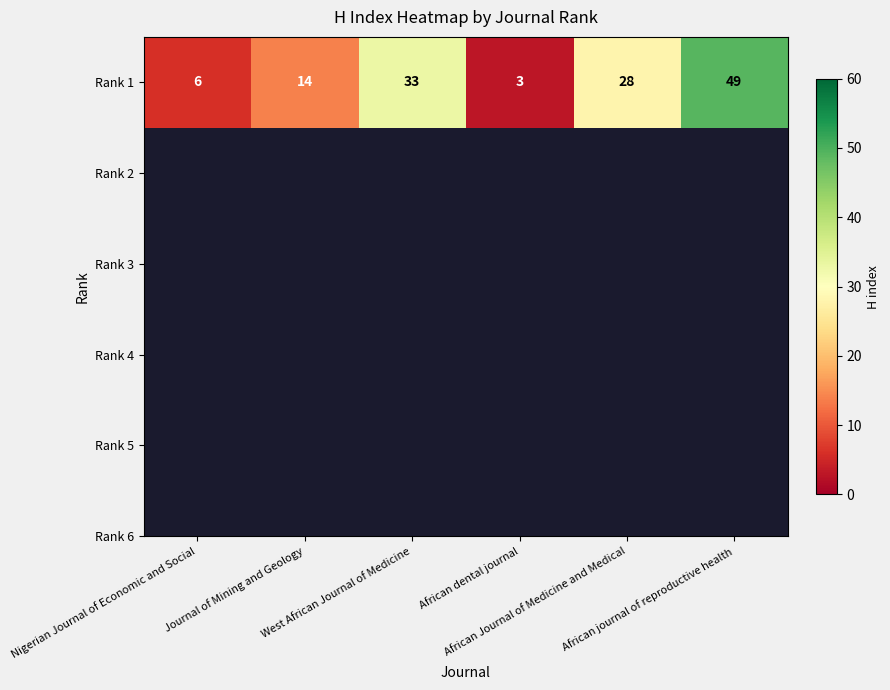

Reading left to right, list all the values displayed in this chart.

Nigerian Journal of Economic and Social=6	Journal of Mining and Geology=14	West African Journal of Medicine=33	African dental journal=3	African Journal of Medicine and Medical=28	African journal of reproductive health=49